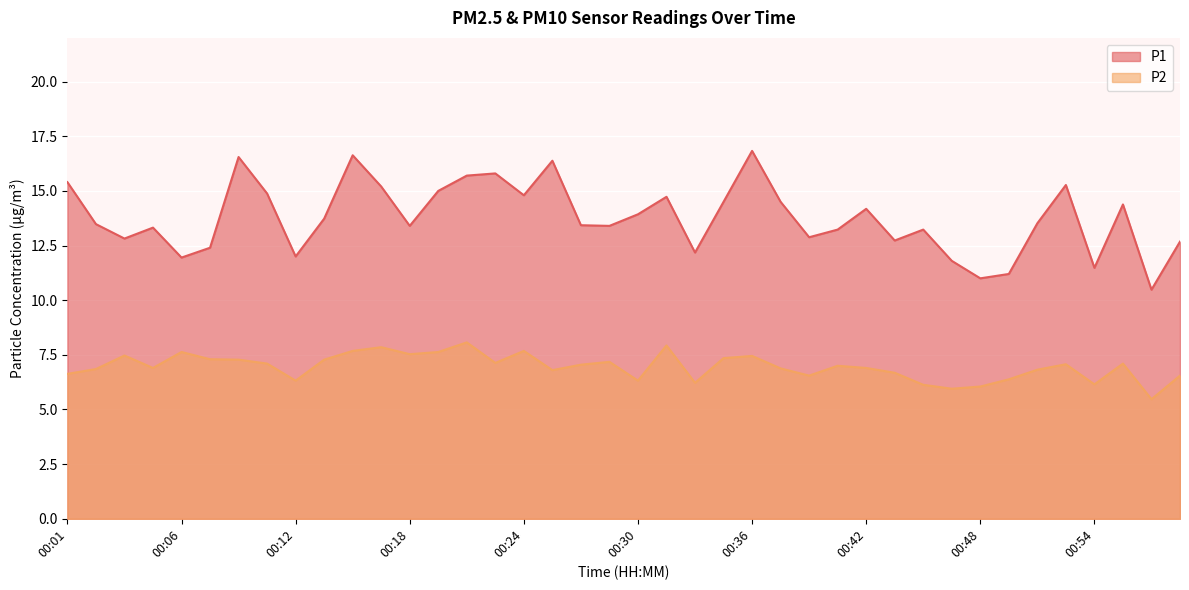

Between 00:46 and 00:54, which series saw the biggest shift?

P1